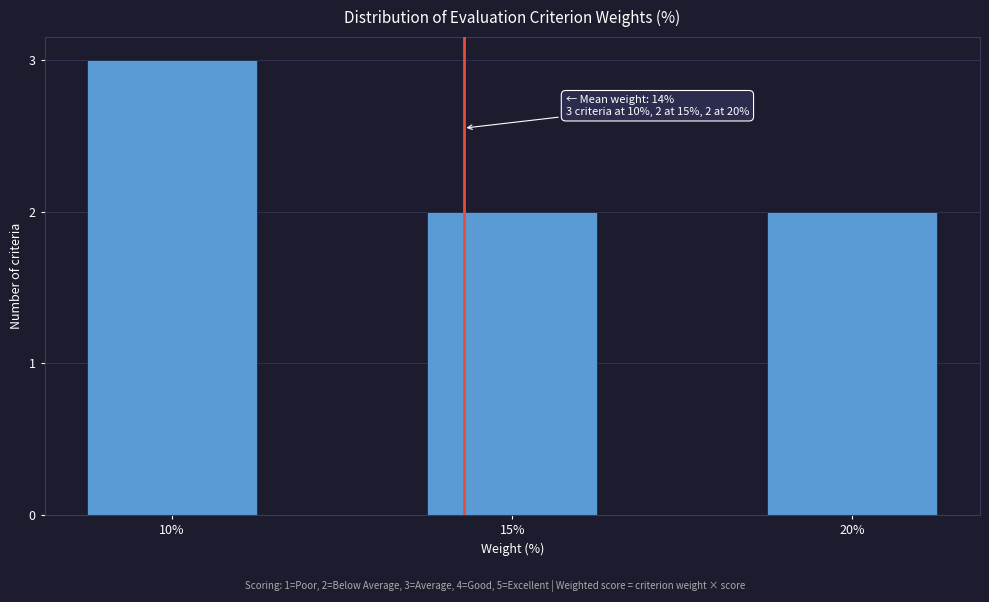

Reading left to right, extract all data points from this chart.

10%=3	15%=2	20%=2